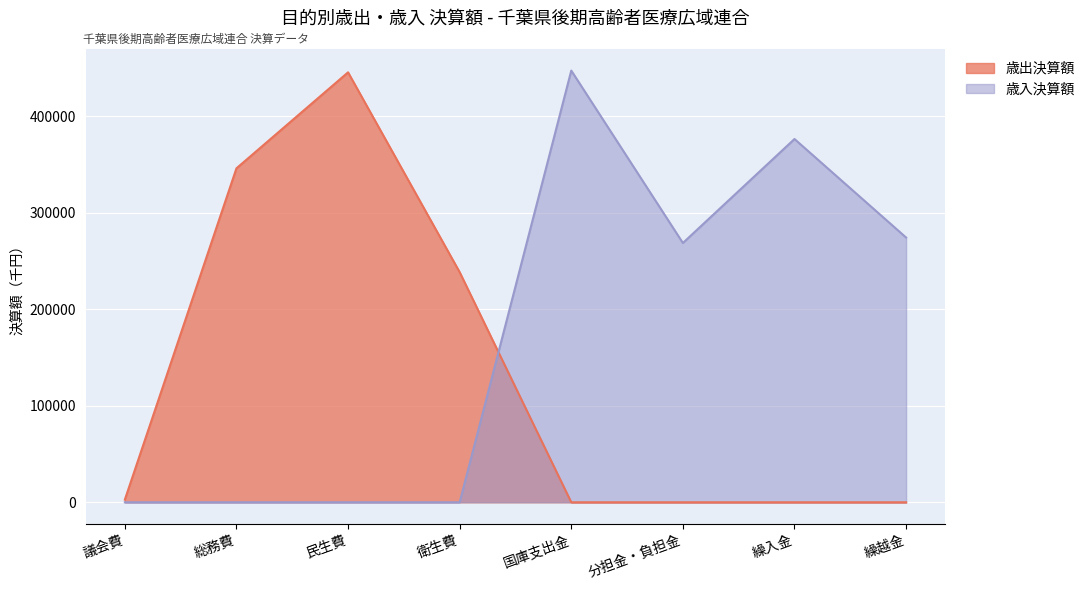

The value of 歳出決算額 at 繰越金 is -289499. True or false?

False